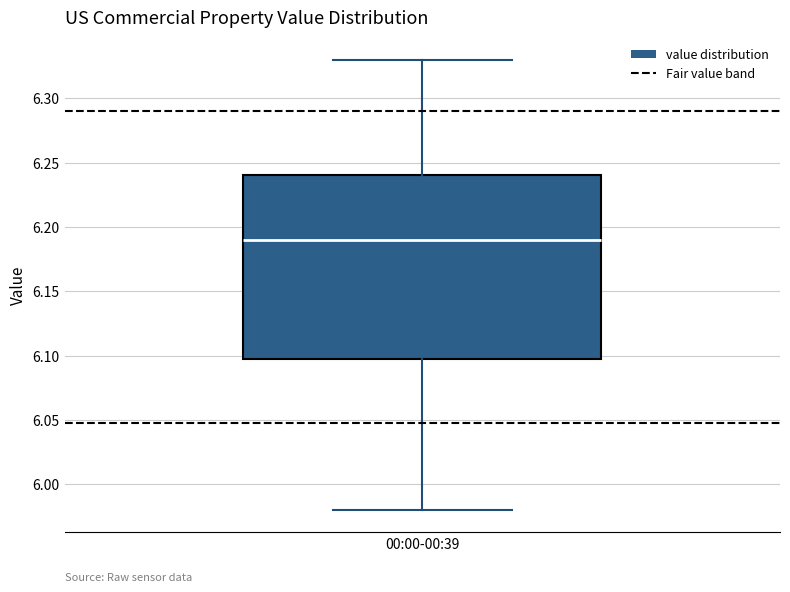

Read this box plot against the y-axis: the position of the median line, the range covered by the box, and the ends of both whiskers. The values are not printed on the chart, so give them approximately, as read against the axis.

median 6.19, box 6.10 to 6.24, whiskers 5.98 to 6.33